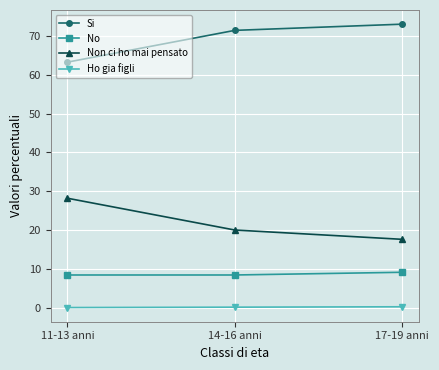

What is the maximum value shown in the chart?

73.1